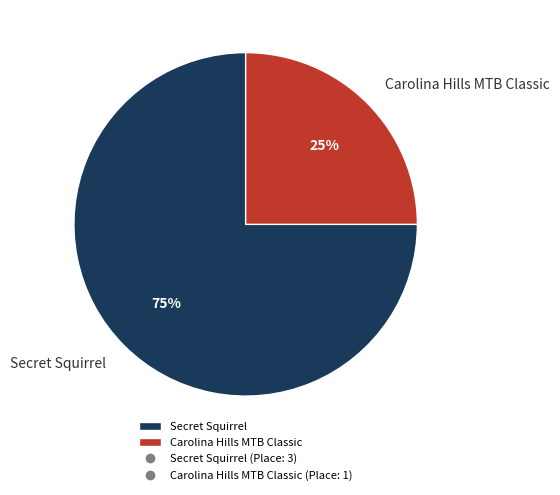

To the nearest percent, what is the difference between the Carolina Hills MTB Classic and Secret Squirrel slice percentages?

50%